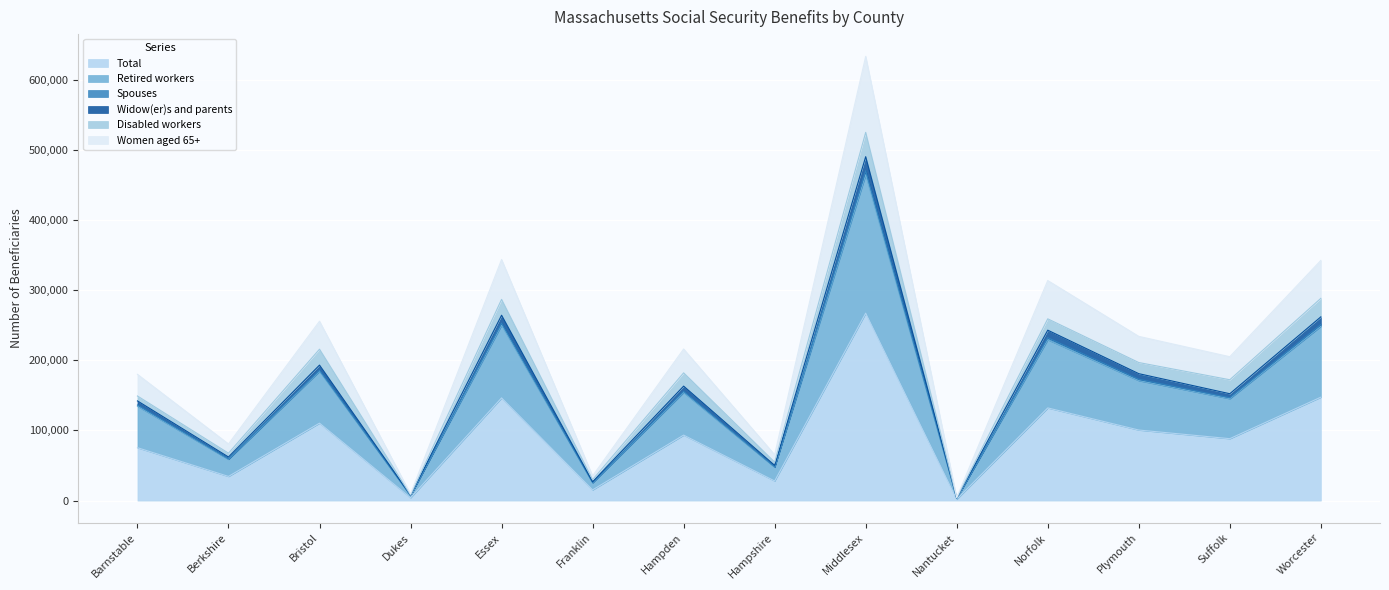

Which category has the highest value in the Total series?

Middlesex